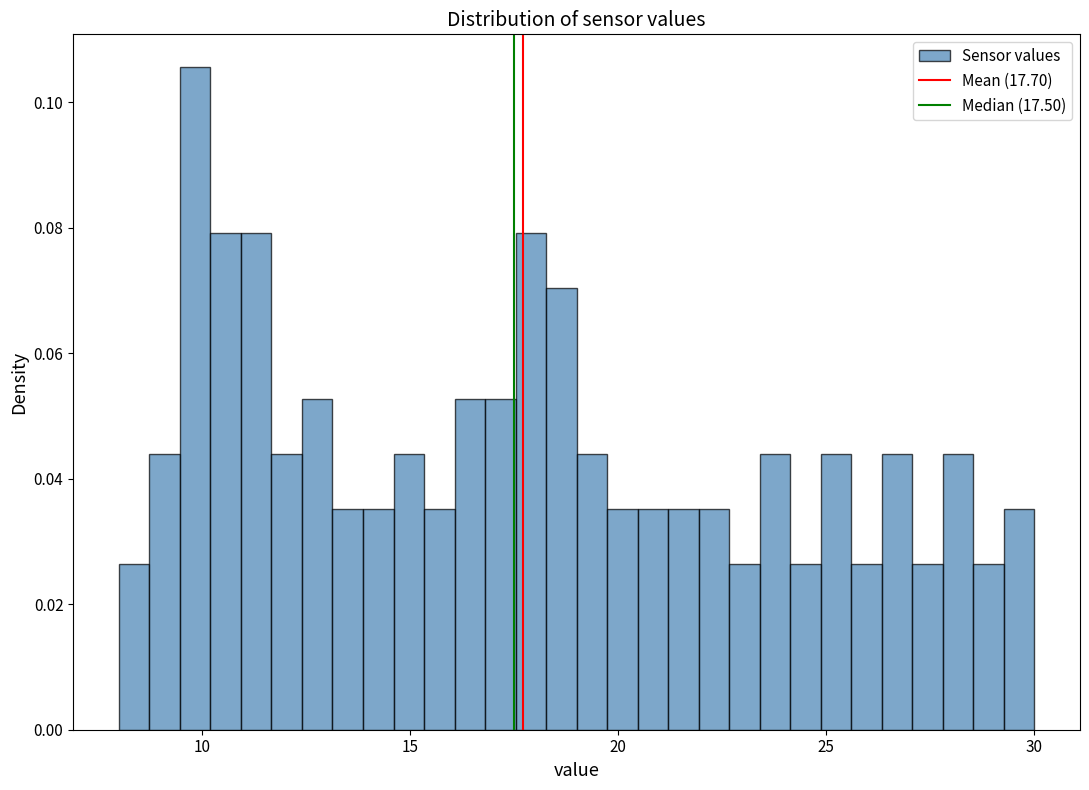

Around what value on the x-axis is the tallest bar? Give the approximate position of its centre, as read against the axis.

10.0